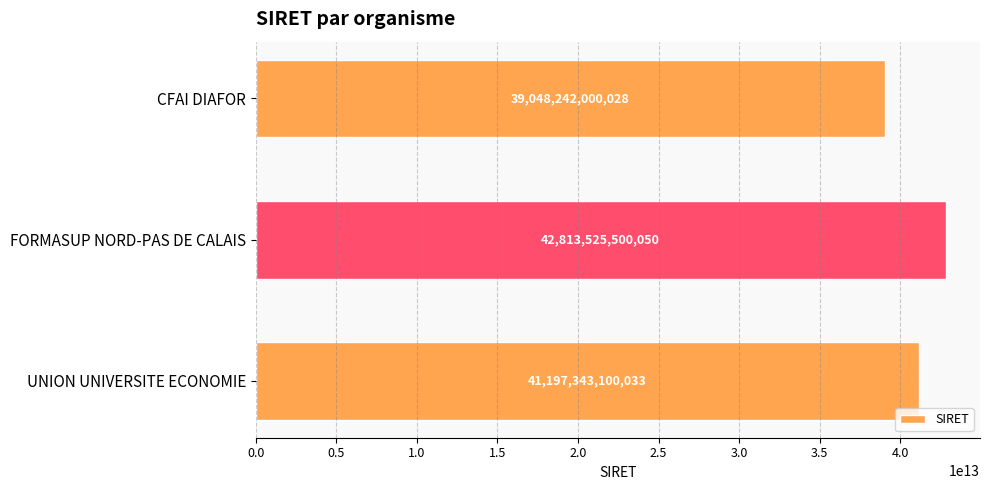

Reading bottom to top, what are all the values shown in this chart?

41197343100033	42813525500050	39048242000028